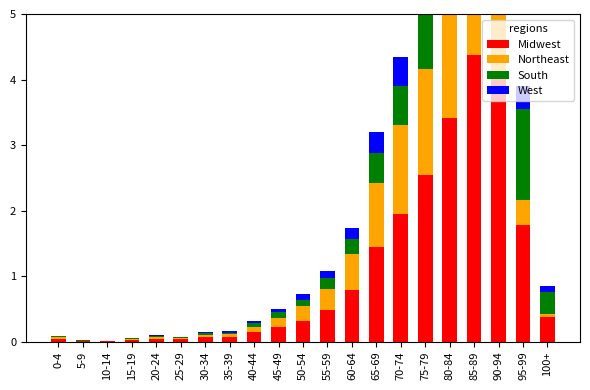

What is the difference between the Northeast values at 20-24 and 95-99?

357